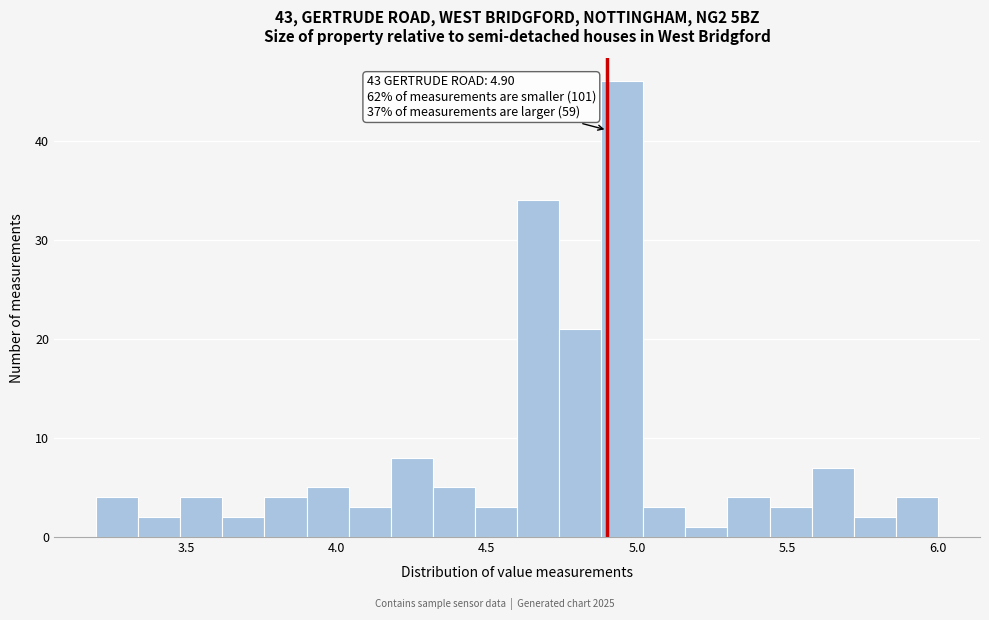

Read against the x-axis, roughly where is the centre of the tallest bar?

4.95